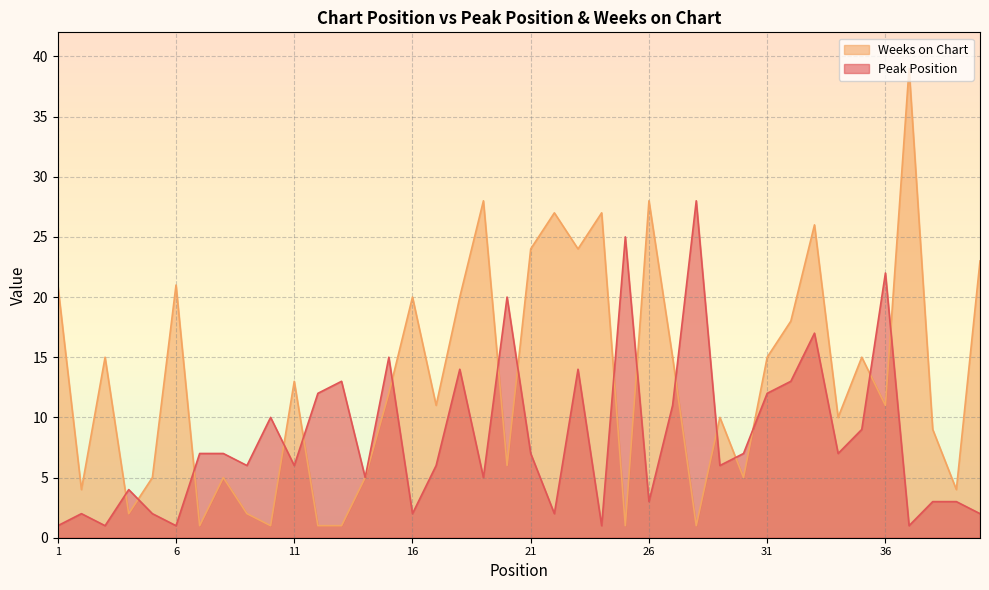

What is the value of the Weeks on Chart point at the 38th from the left?

9